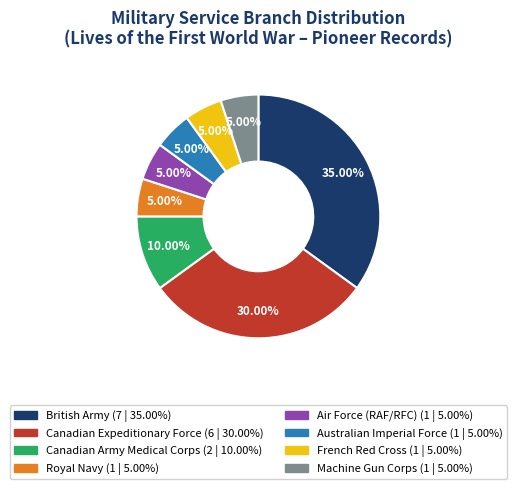

To the nearest percent, what is the combined percentage of Canadian Army Medical Corps and British Army?

45%